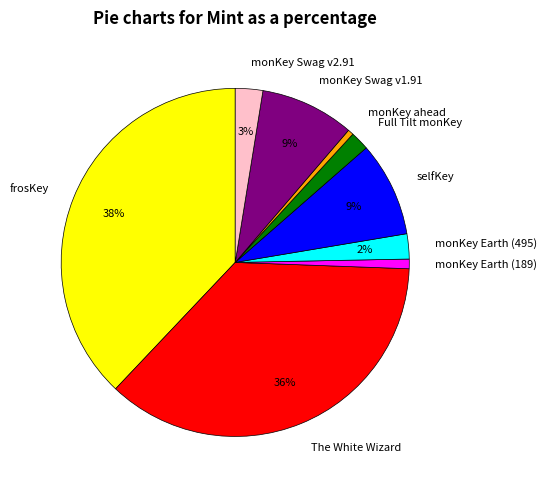

Does monKey ahead account for over 50% of the chart?

No